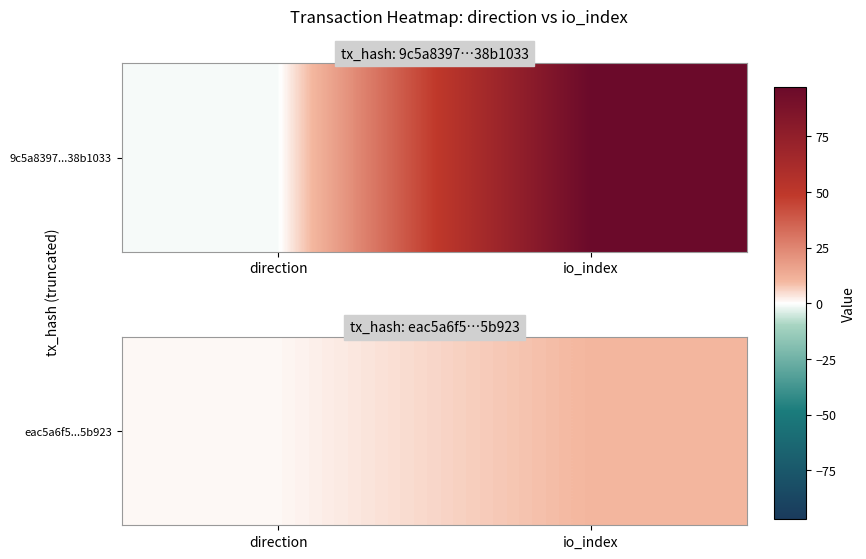

How many distinct data groups are displayed?

1